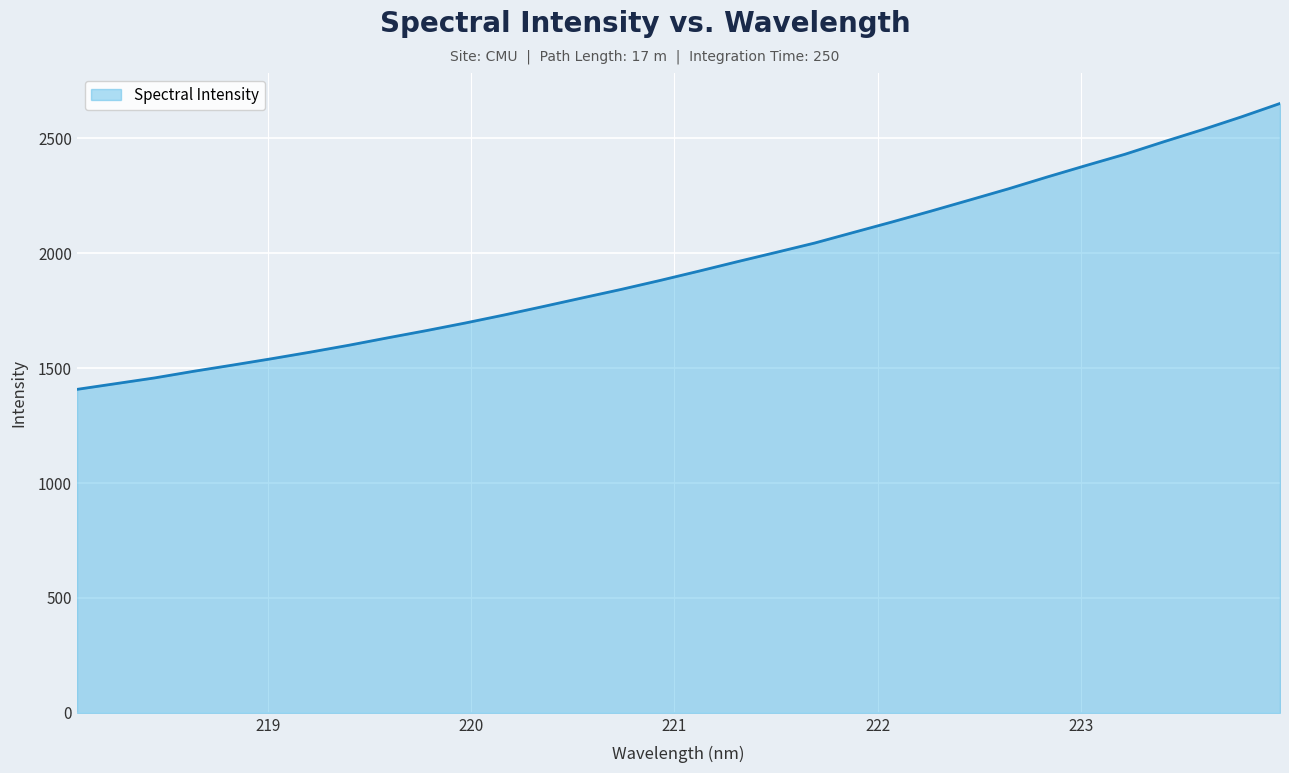

What is the minimum value shown in the chart?

1407.6